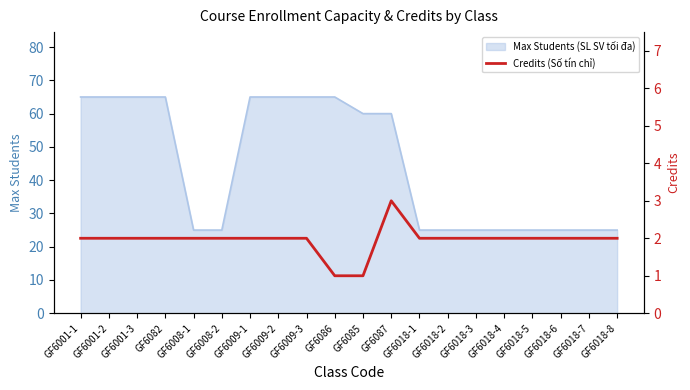

True or false: the data shows 2 at GF6018-3.

True